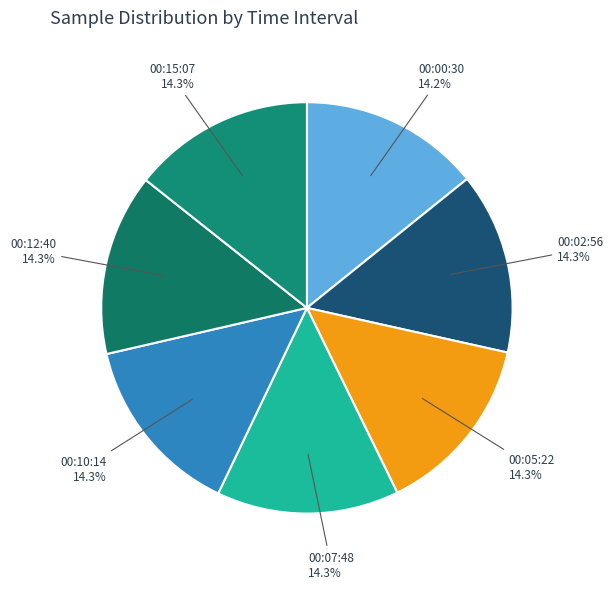

How many slices are in this pie chart?

7